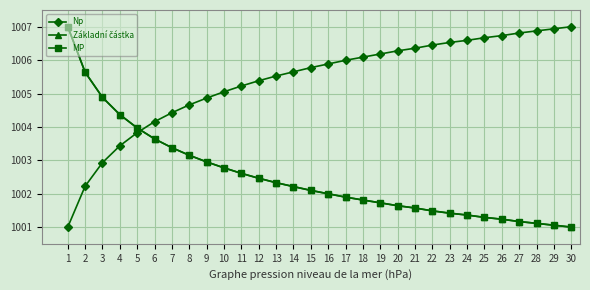

Between which two adjacent categories do MP and Np first intersect?

5 and 6